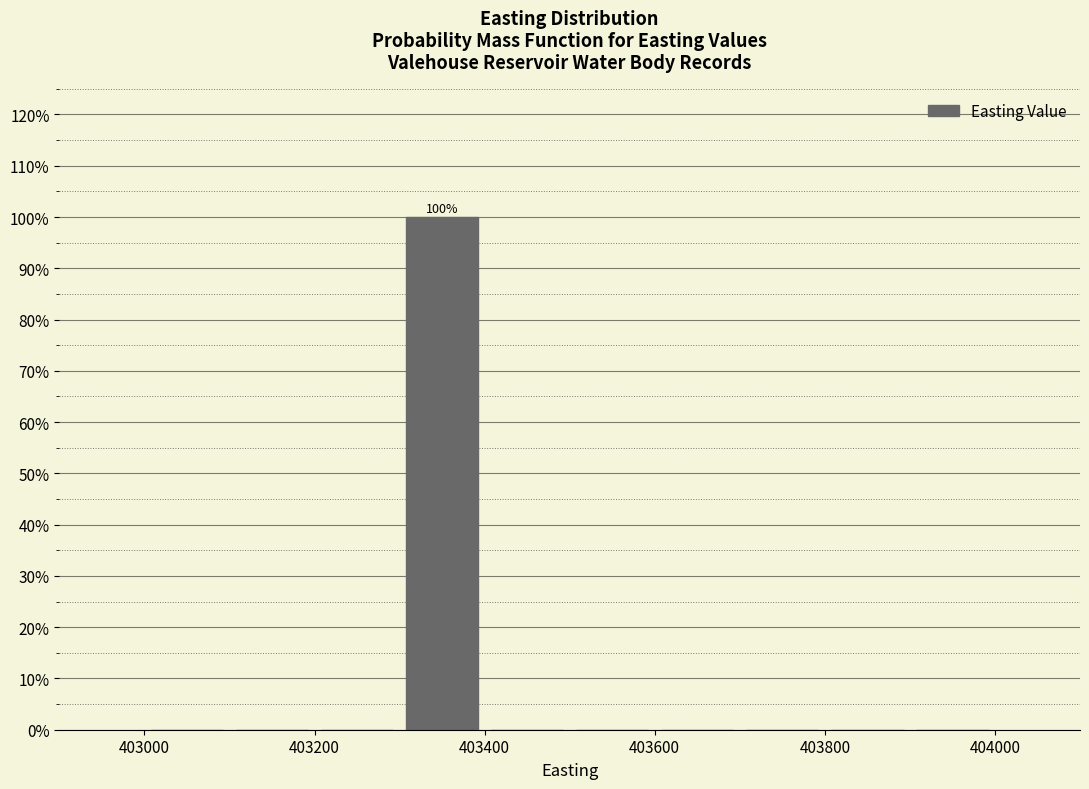

Which range on the x-axis has the tallest bar?

403300 to 403400